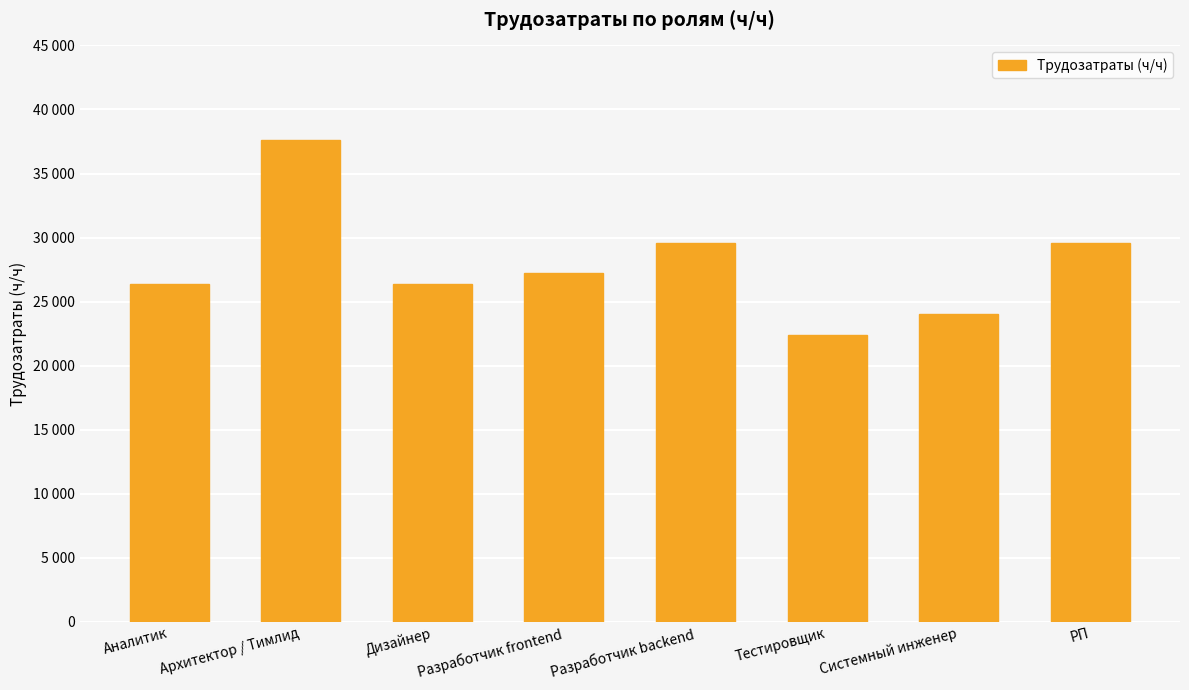

Are the bars horizontal?

No